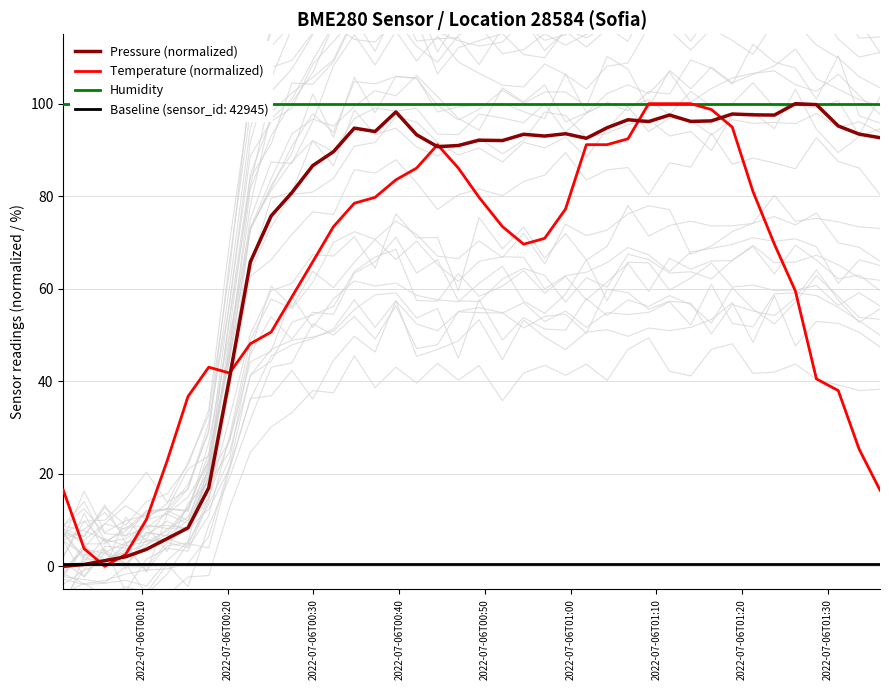

Reading left to right, list all the values displayed in this chart.

Pressure (normalized): 0.0	0.4	1.2	2.0	3.7	6.0	8.3	16.9	40.8	65.8	75.7	80.8	86.6	89.6	94.7	94.0	98.2	93.3	90.7	91.0	92.1	92.0	93.4	93.0	93.5	92.5	94.8	96.5	96.1	97.6	96.2	96.3	97.8	97.6	97.5	100.0	99.8	95.2	93.4	92.6
Temperature (normalized): 16.5	3.8	0.0	2.5	10.1	22.8	36.7	43.0	41.8	48.1	50.6	58.2	65.8	73.4	78.5	79.7	83.5	86.1	91.1	86.1	79.7	73.4	69.6	70.9	77.2	91.1	91.1	92.4	100.0	100.0	100.0	98.7	94.9	81.0	69.6	59.5	40.5	38.0	25.3	16.5
Humidity: 100.0	100.0	100.0	100.0	100.0	100.0	100.0	100.0	100.0	100.0	100.0	100.0	100.0	100.0	100.0	100.0	100.0	100.0	100.0	100.0	100.0	100.0	100.0	100.0	100.0	100.0	100.0	100.0	100.0	100.0	100.0	100.0	100.0	100.0	100.0	100.0	100.0	100.0	100.0	100.0